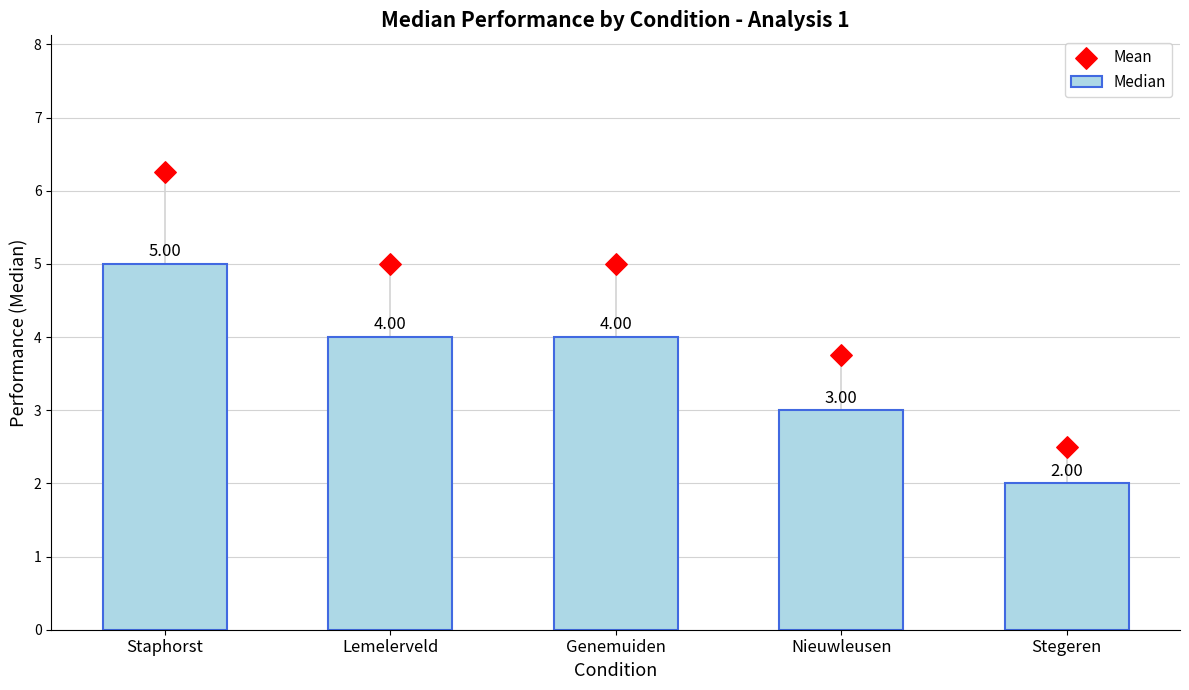

Which series contains the highest Y value?

Mean